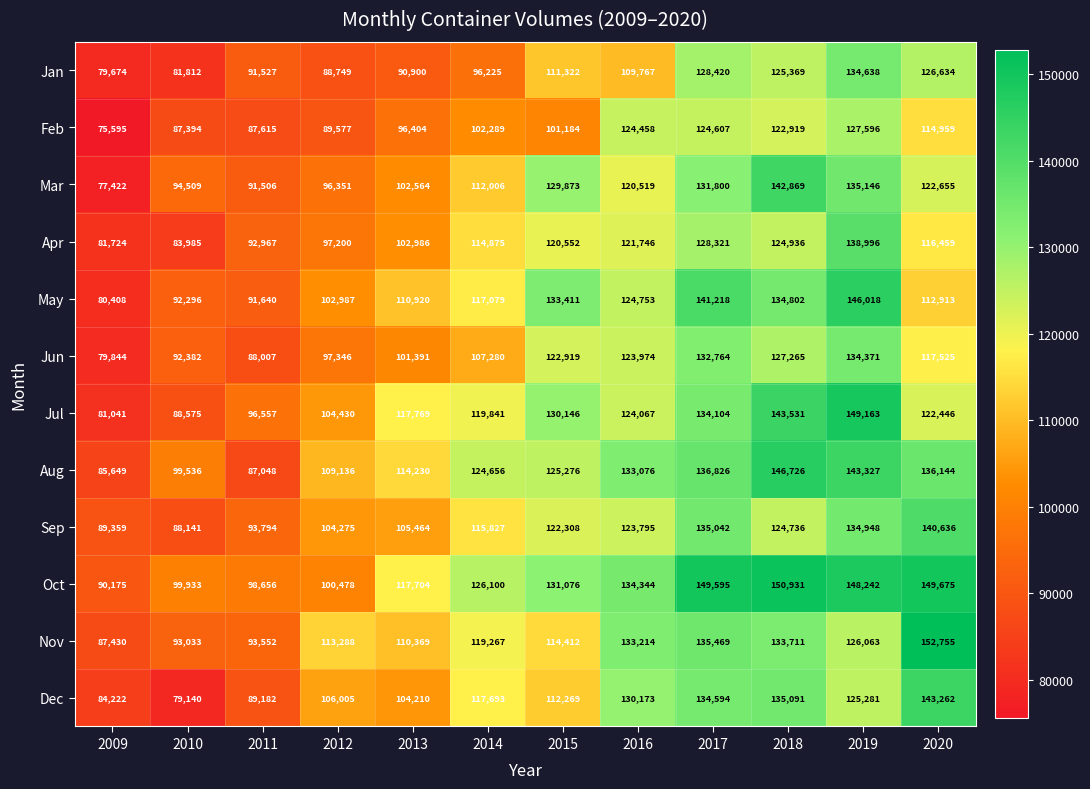

Which series has the largest total across all categories?

Oct